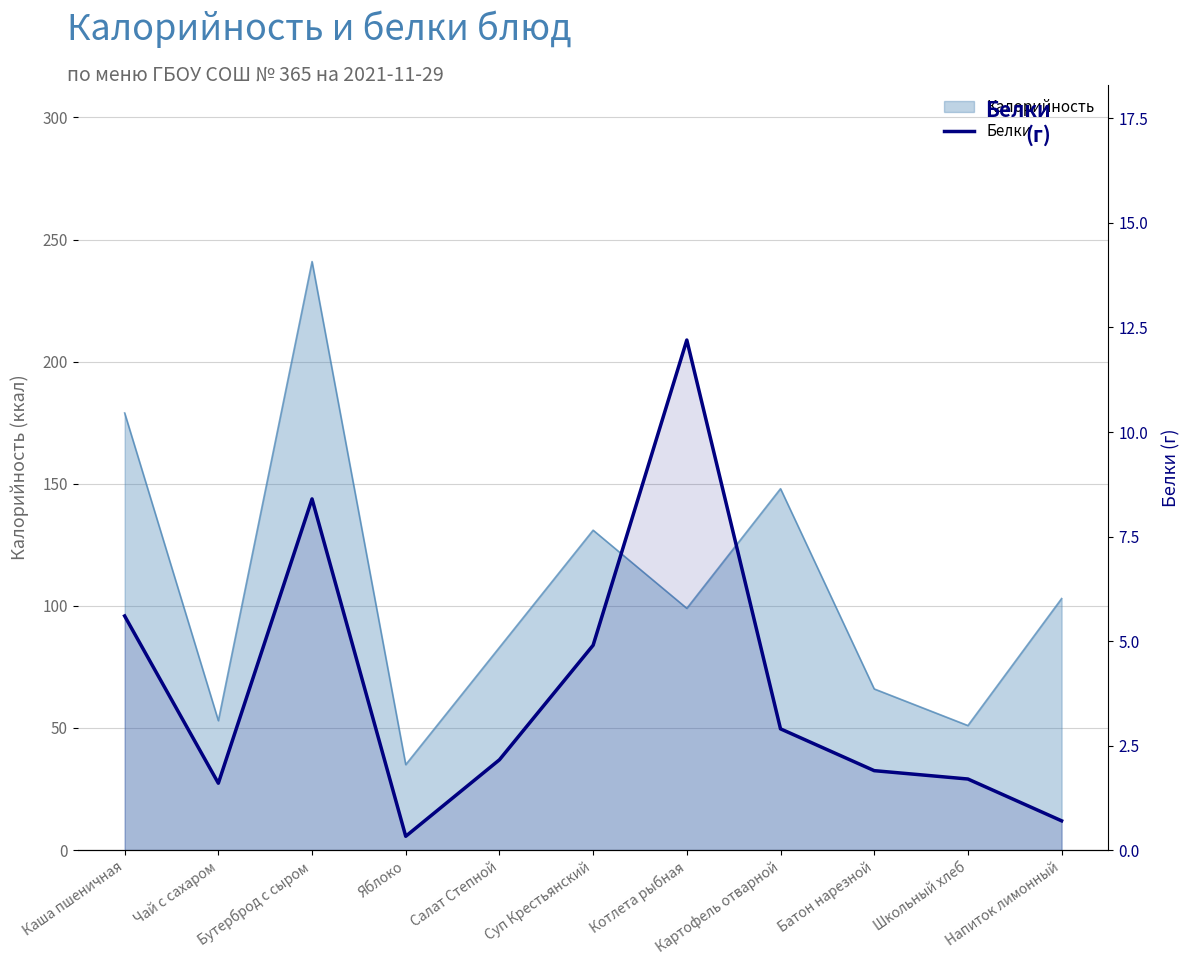

What is the value of the 5th point from the left?

2.2